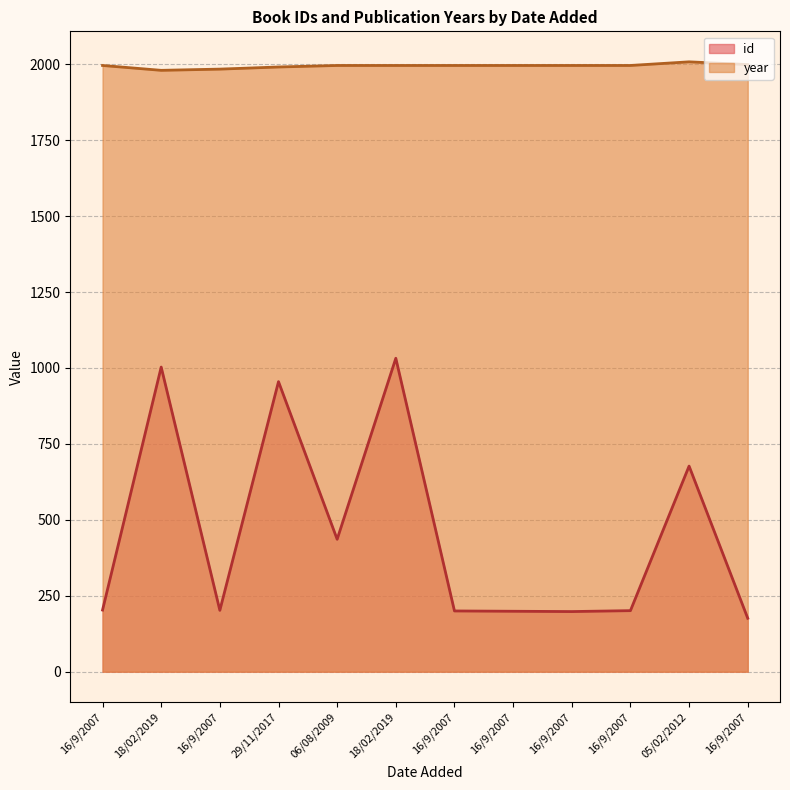

At which category does id reach its first local valley?

16/9/2007